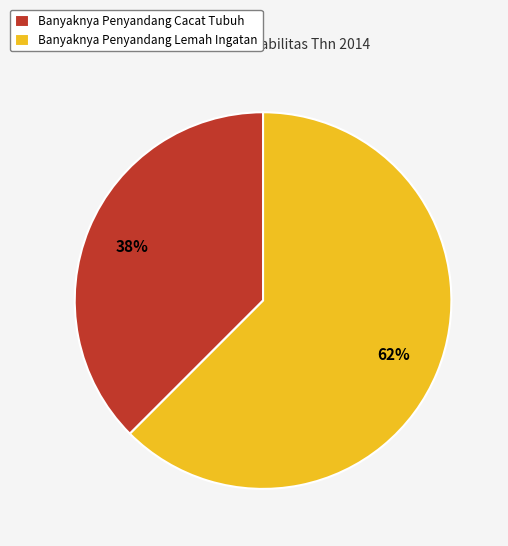

What is the ratio of the value at Banyaknya Penyandang Cacat Tubuh to the value at Banyaknya Penyandang Lemah Ingatan?

0.6